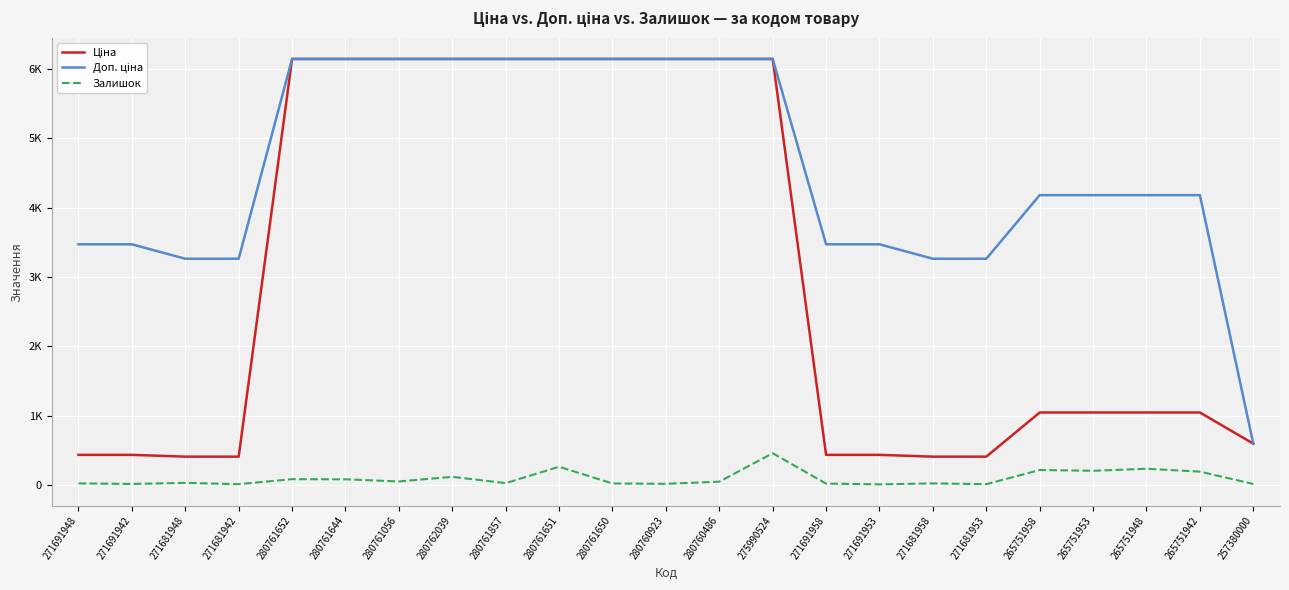

Does the chart have visible grid lines?

Yes